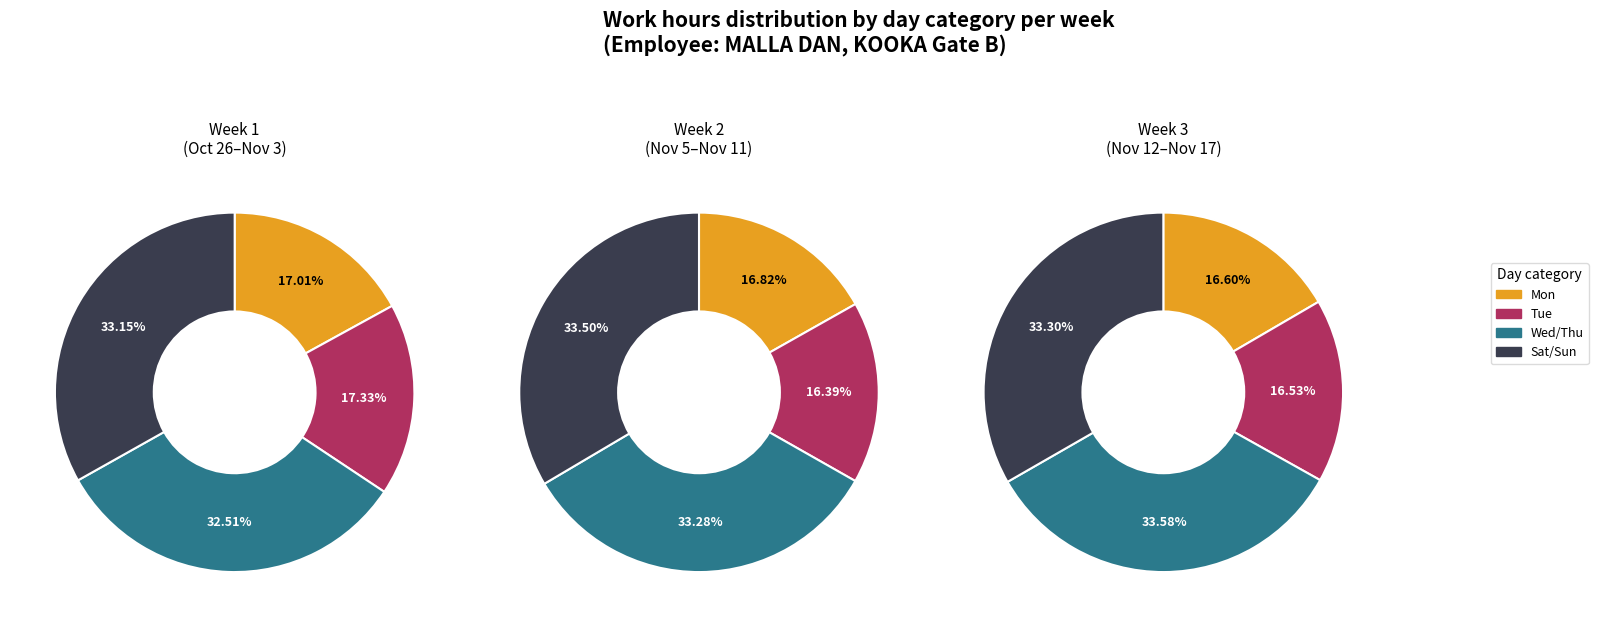

What is the spread (max minus min) of values at 1?

0.4